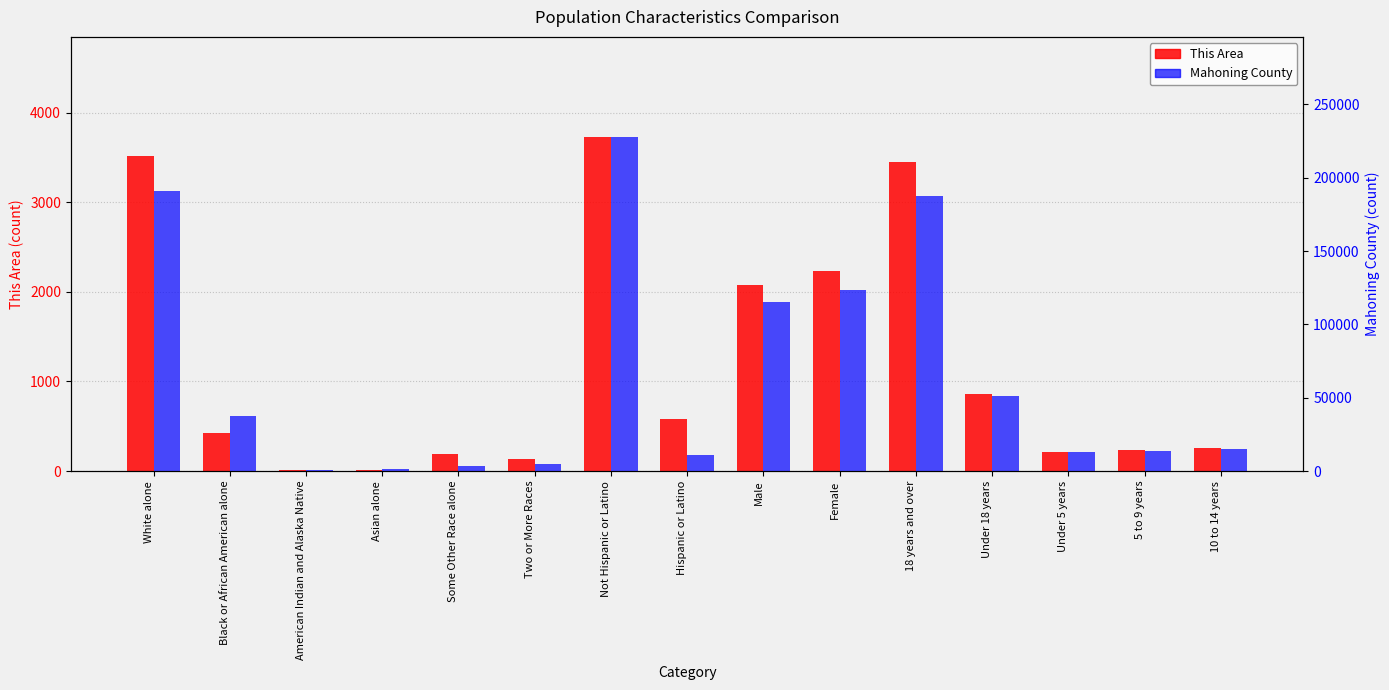

Reading left to right, list all the values displayed in this chart.

This Area: 3516	428	10	17	194	140	3726	579	2075	2230	3448	857	216	234	259
Mahoning County: 190848	37433	491	1682	3418	4900	227687	11136	115500	123323	187485	51338	12810	13725	14983